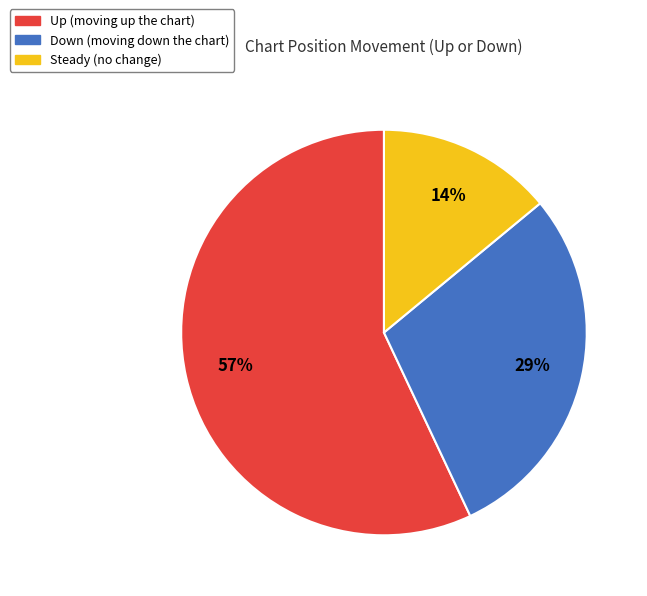

Is there any slice that represents more than half of the pie?

Yes